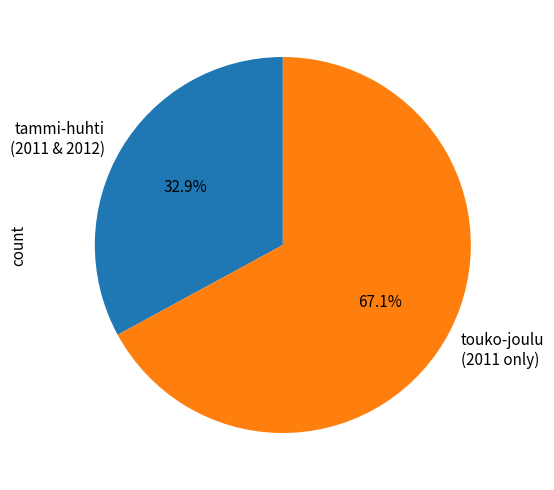

Which slice is the smallest?

tammi-huhti (2011 & 2012)